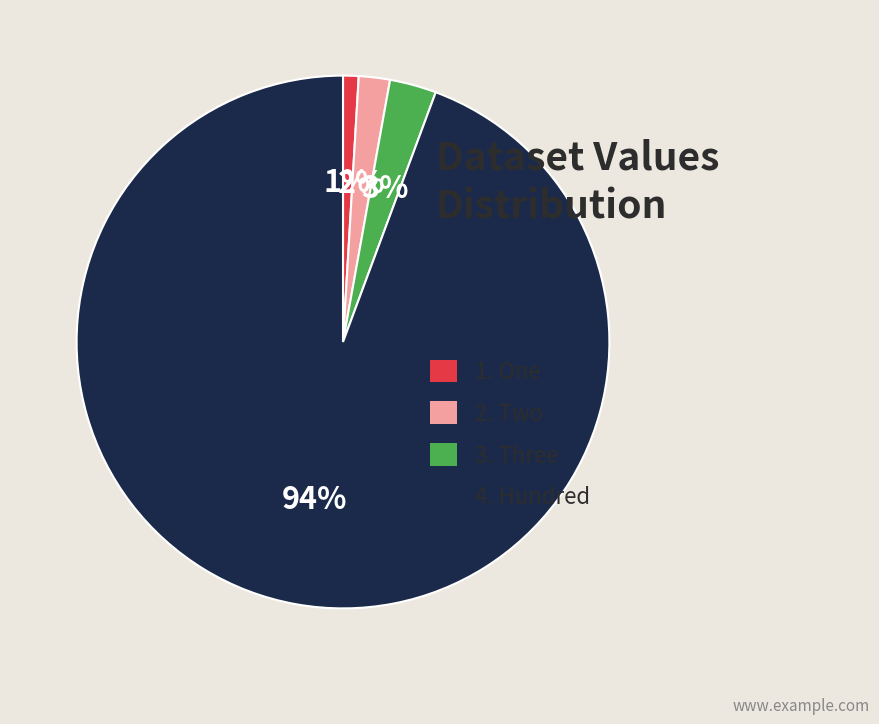

To the nearest percent, what is the average slice percentage?

25%